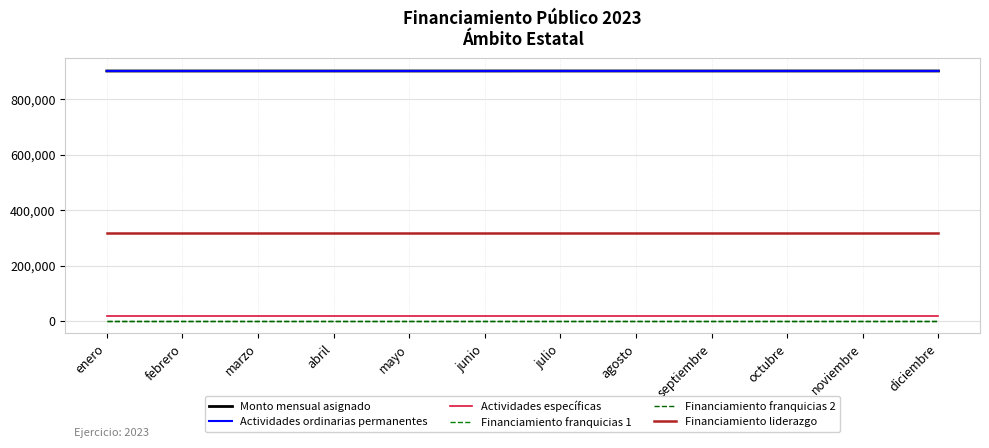

At which label does Financiamiento franquicias 2 reach its minimum?

enero